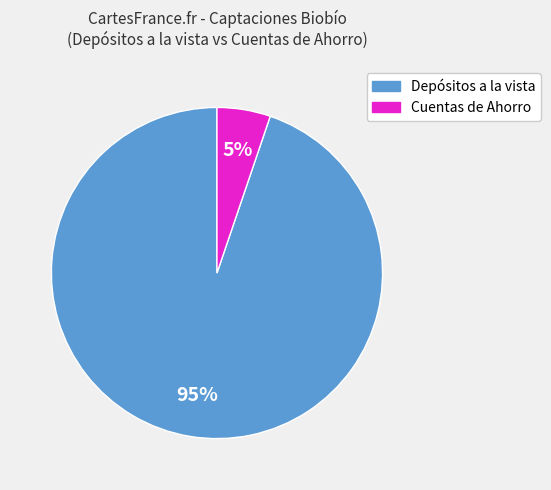

To the nearest percent, what is the difference between the largest and smallest slice percentages?

90%